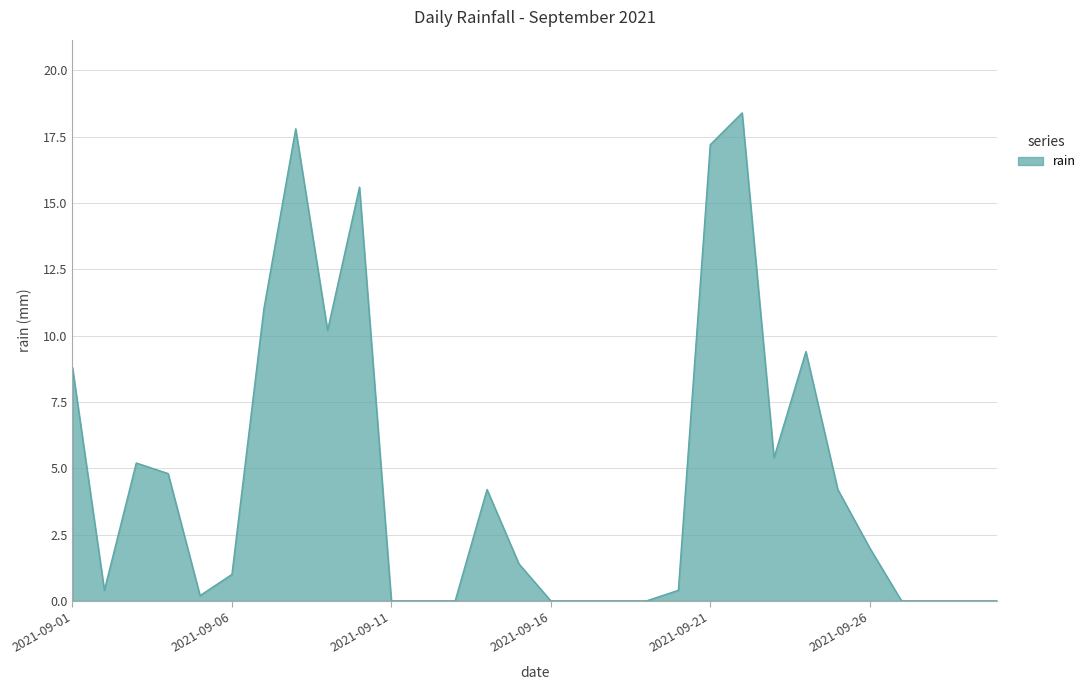

What is the difference between the maximum and minimum values?

18.4